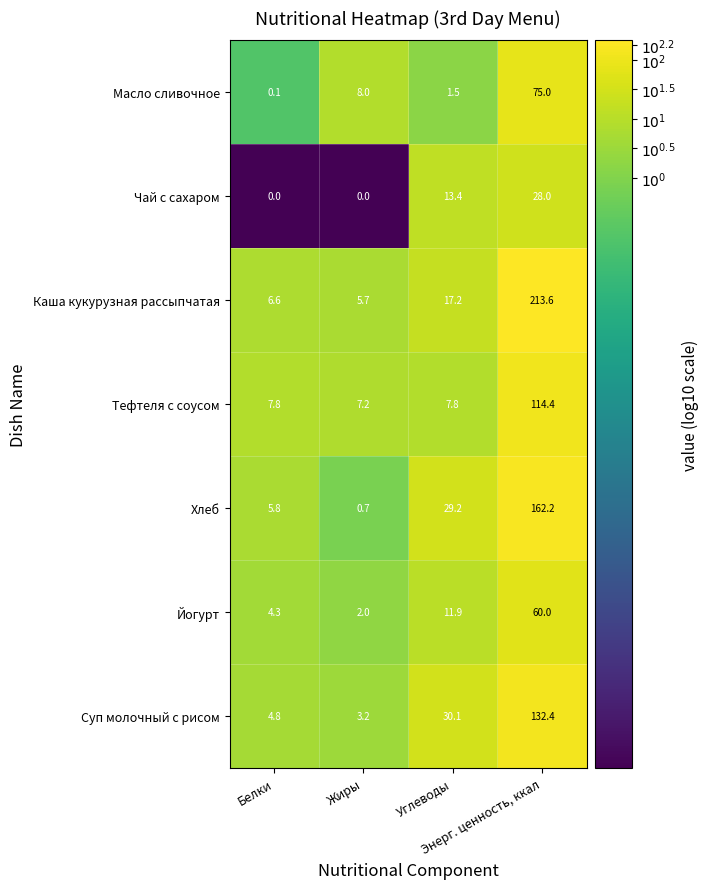

How many categories are shown in the chart?

4